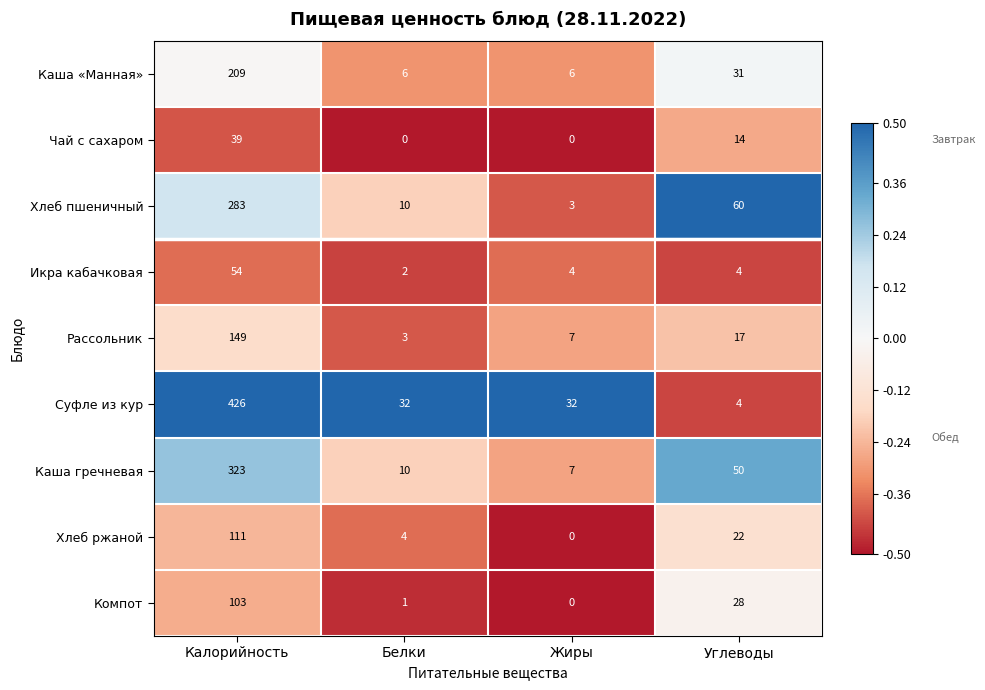

Rank the series by their maximum value, from highest to lowest.

Суфле из кур, Каша гречневая, Хлеб пшеничный, Каша «Манная», Рассольник, Хлеб ржаной, Компот, Икра кабачковая, Чай с сахаром